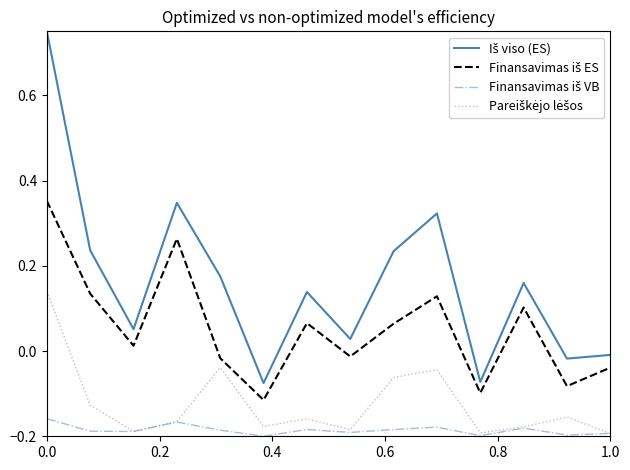

What is the value of the Finansavimas iš VB point at the 5th from the left?

-0.2